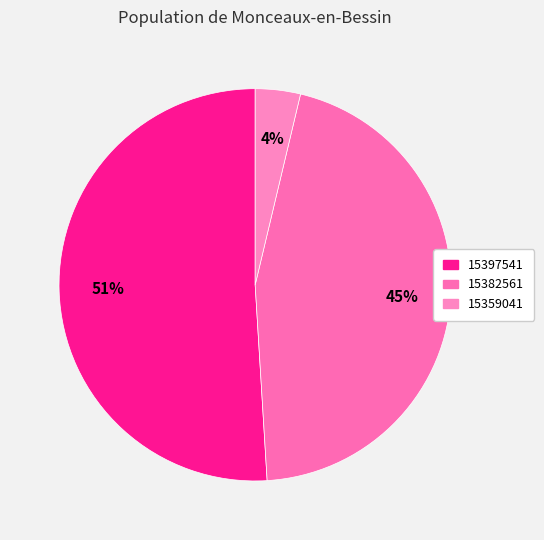

To the nearest percent, what is the difference between the largest and smallest slice percentages?

47%